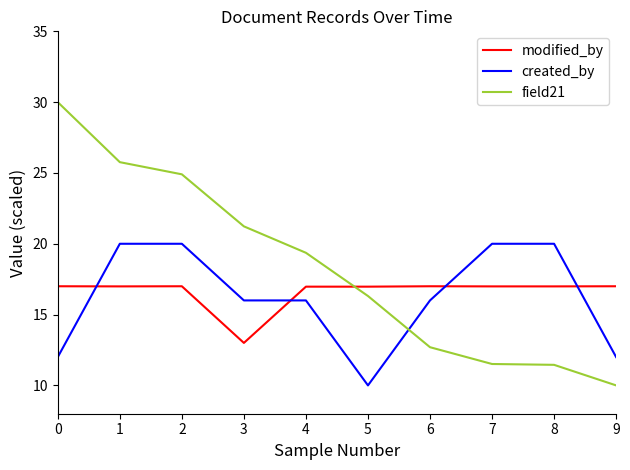

The field21 series shows 3.3 at 7. True or false?

False